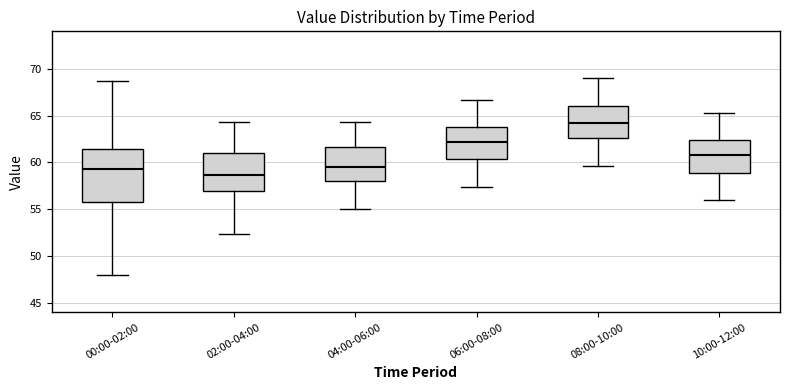

Reading left to right, transcribe this box plot: for each box, give where its median line is, the range the box spans, and where its two whiskers end, as read against the y-axis. The values are not printed on the chart, so give them approximately, as read against the axis.

00:00-02:00: median 59.5, box 56.0 to 61.5, whiskers 48.0 to 68.5
02:00-04:00: median 58.5, box 57.0 to 61.0, whiskers 52.5 to 64.5
04:00-06:00: median 59.5, box 58.0 to 61.5, whiskers 55.0 to 64.5
06:00-08:00: median 62.0, box 60.5 to 64.0, whiskers 57.5 to 66.5
08:00-10:00: median 64.0, box 62.5 to 66.0, whiskers 59.5 to 69.0
10:00-12:00: median 61.0, box 59.0 to 62.5, whiskers 56.0 to 65.5